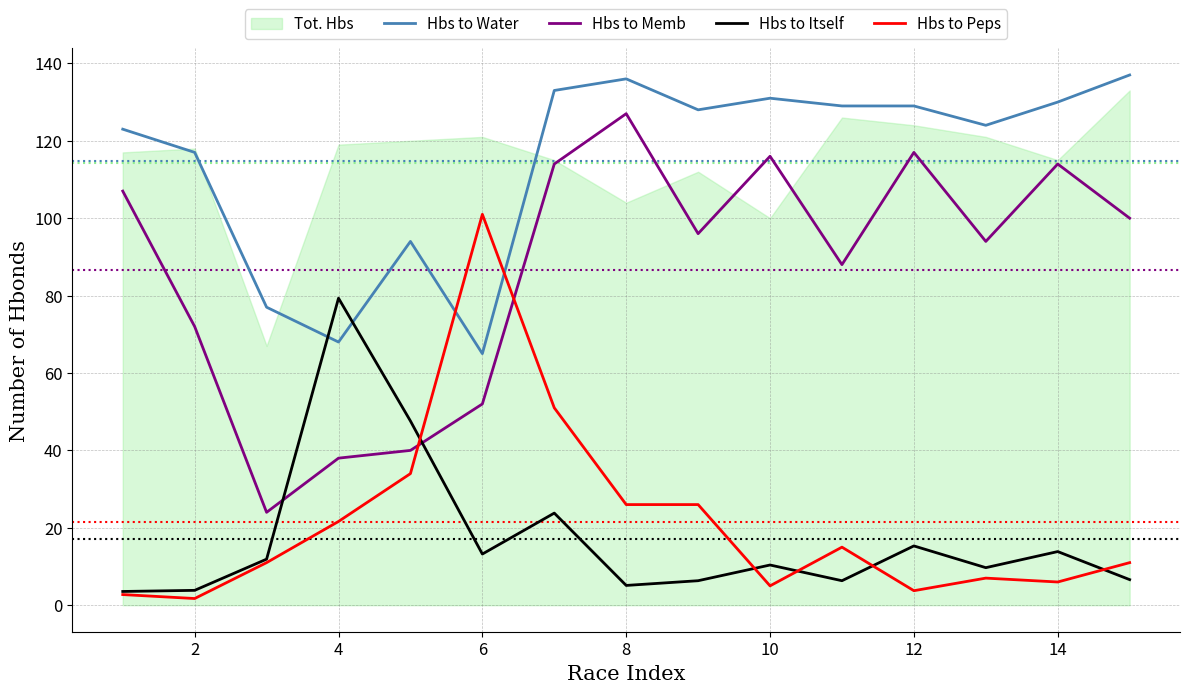

What is the sum of all Hbs to Water values?

1721.0